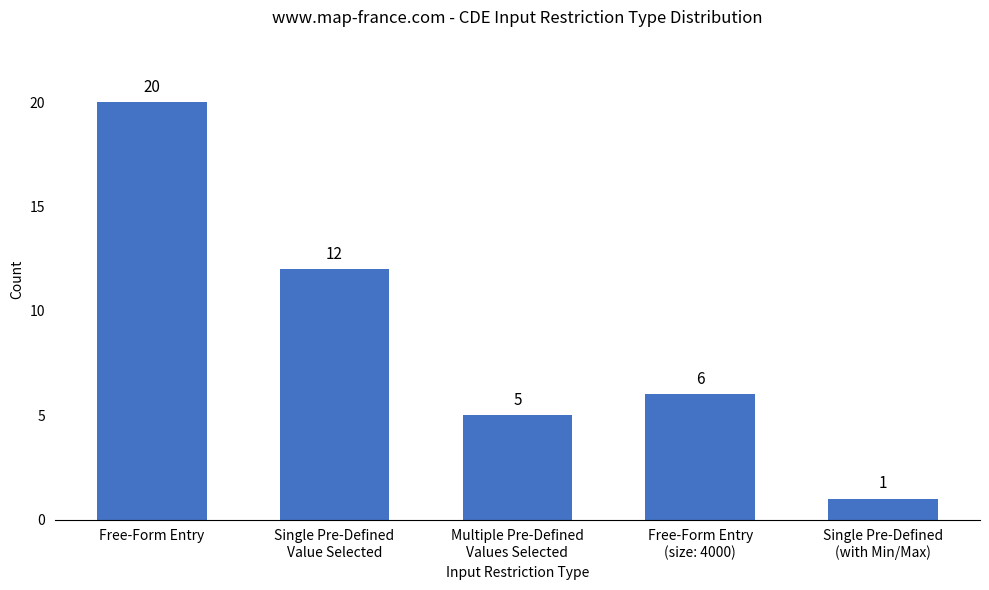

The value at Single Pre-Defined
(with Min/Max) is 0. True or false?

False